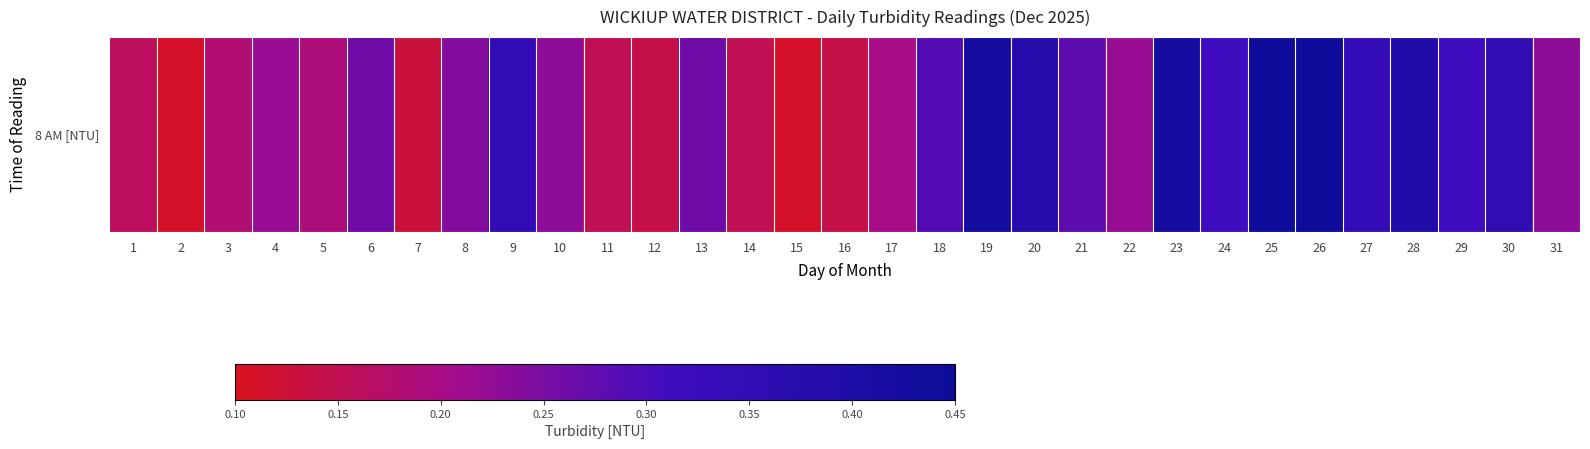

Is it true that the value at 1 is 0.3?

False